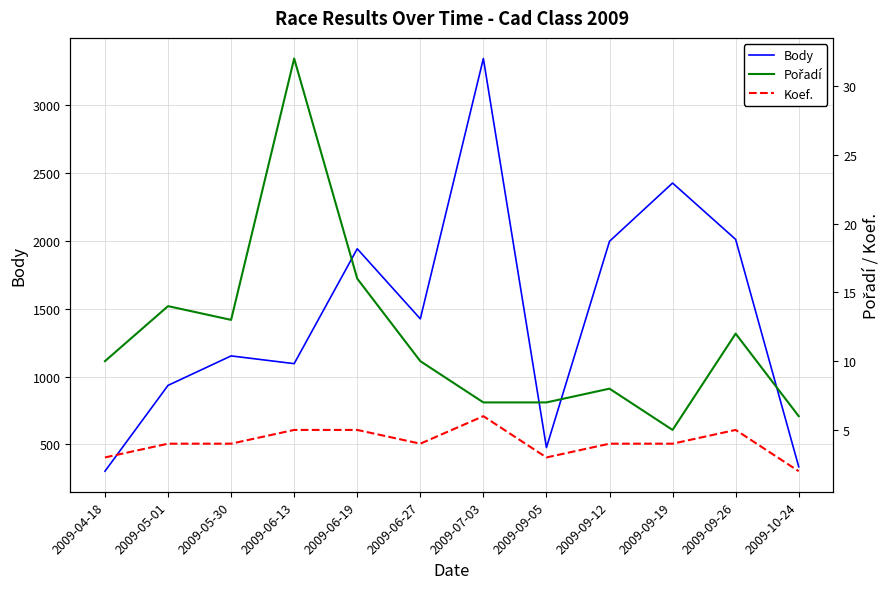

Between 2009-04-18 and 2009-06-13, which is larger?

2009-06-13